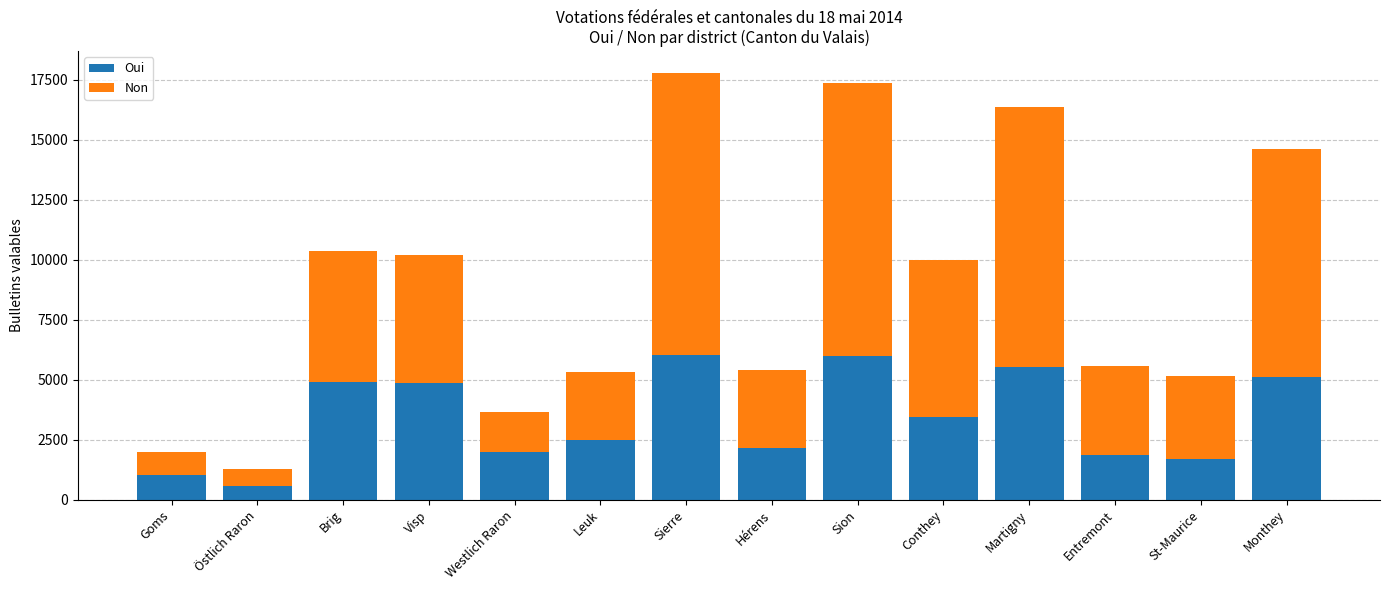

What is the total value across all series at Visp?

10209